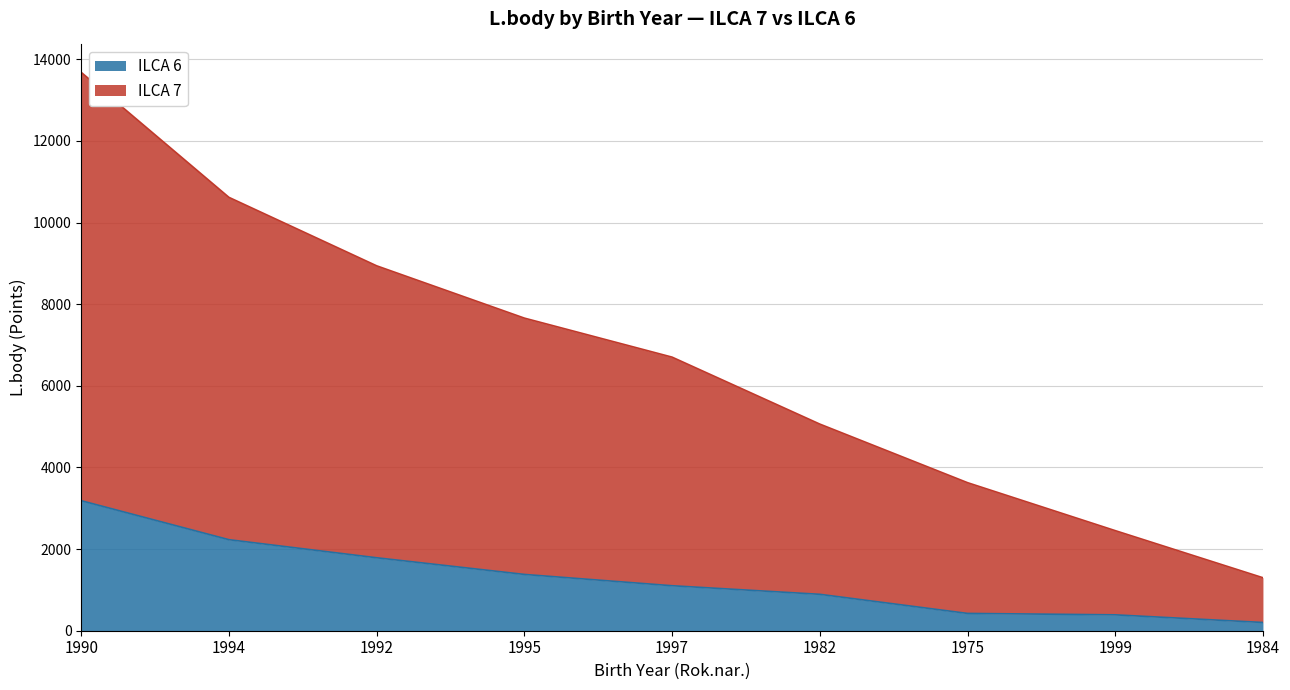

At which label is ILCA 6 closest to 1693?

1992